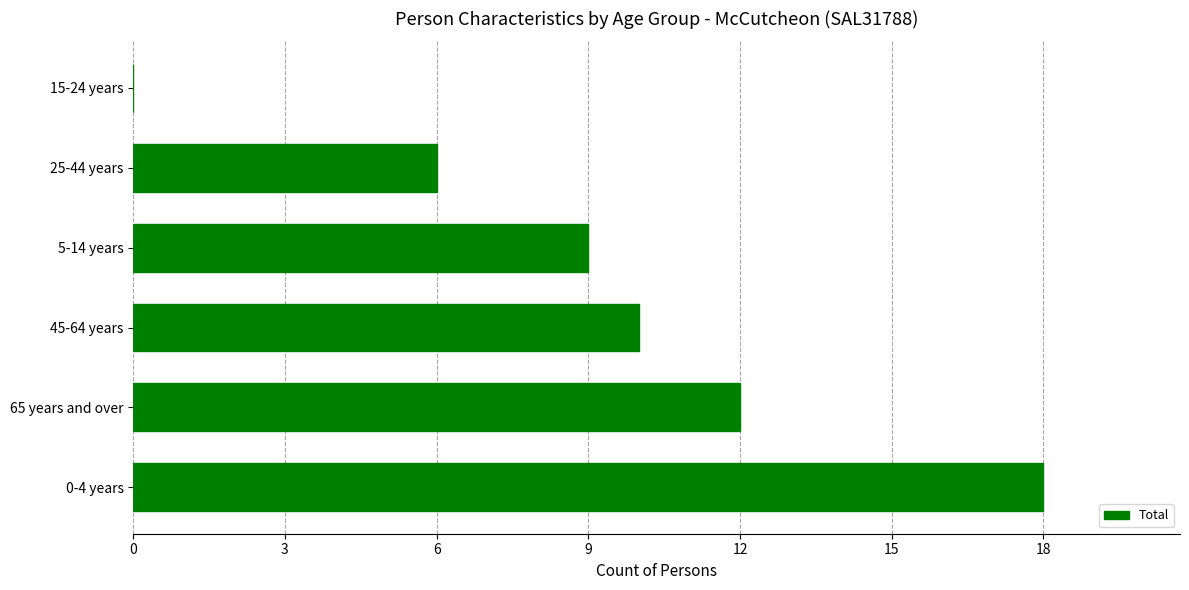

The chart shows a value of -7 at 15-24 years. True or false?

False